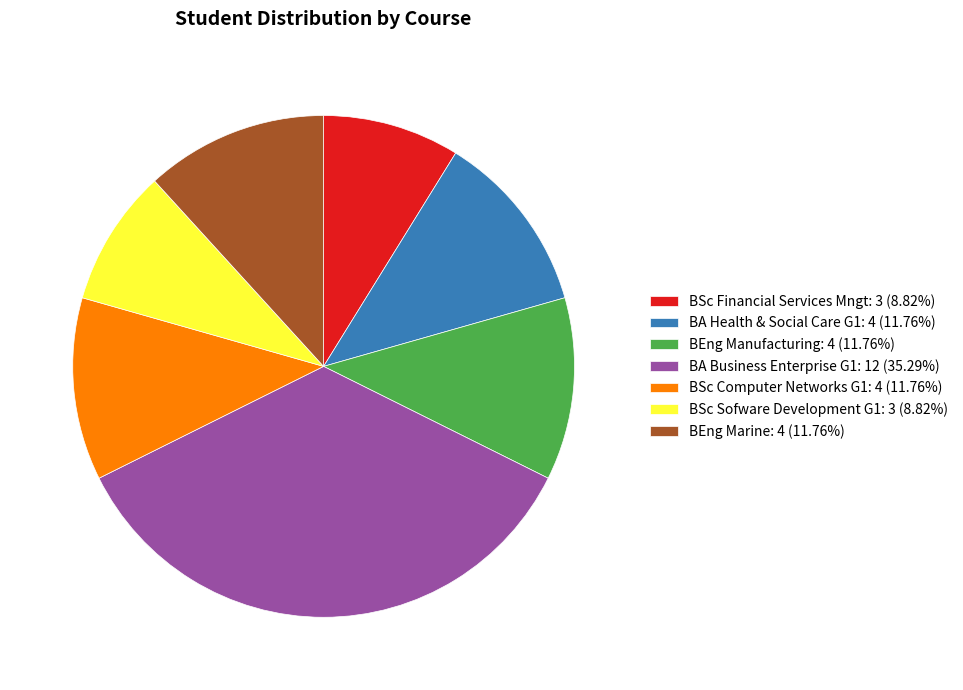

Do BSc Sofware Development G1: 3 (8.82%) and BSc Financial Services Mngt: 3 (8.82%) together represent more than half of the pie?

No